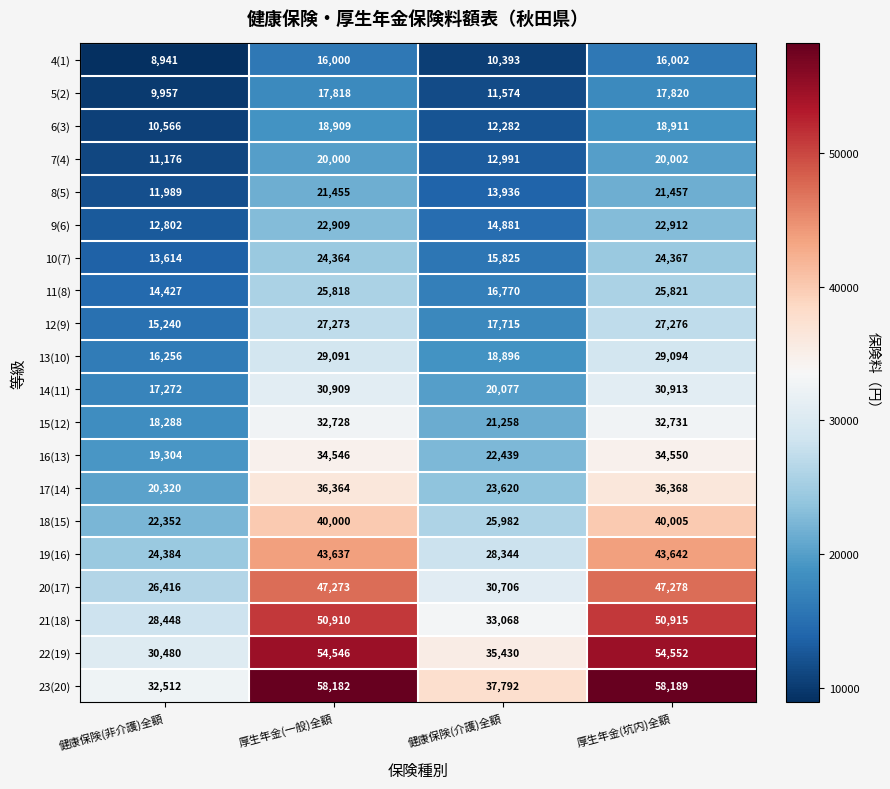

How many distinct data groups are displayed?

20